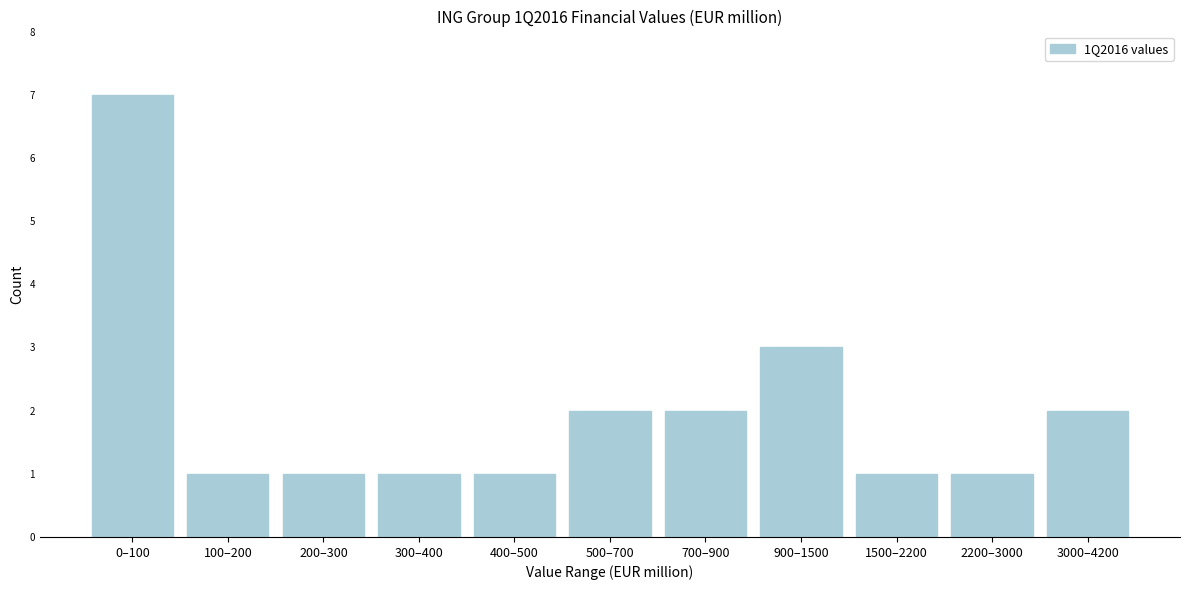

Reading left to right, transcribe all the data shown in this chart.

0–100=7	100–200=1	200–300=1	300–400=1	400–500=1	500–700=2	700–900=2	900–1500=3	1500–2200=1	2200–3000=1	3000–4200=2